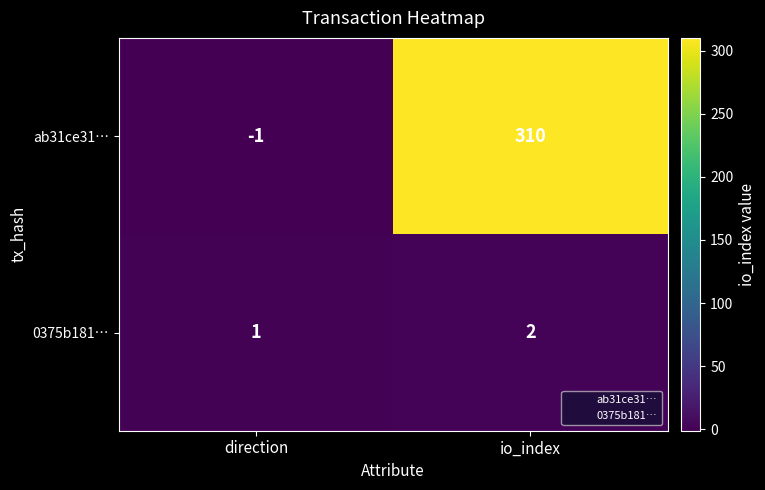

The 0375b181… series shows 1 at direction. True or false?

True